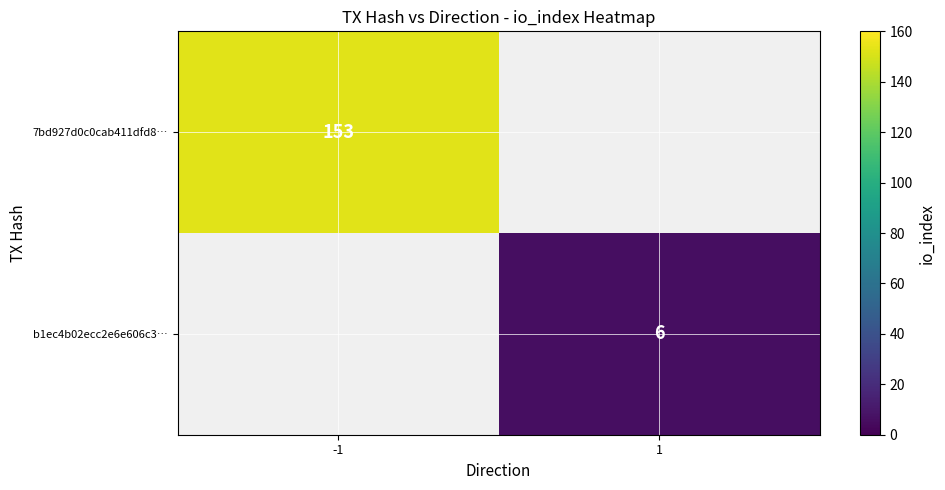

The value of 7bd927d0c0cab411dfd8… at -1 is 153. True or false?

True